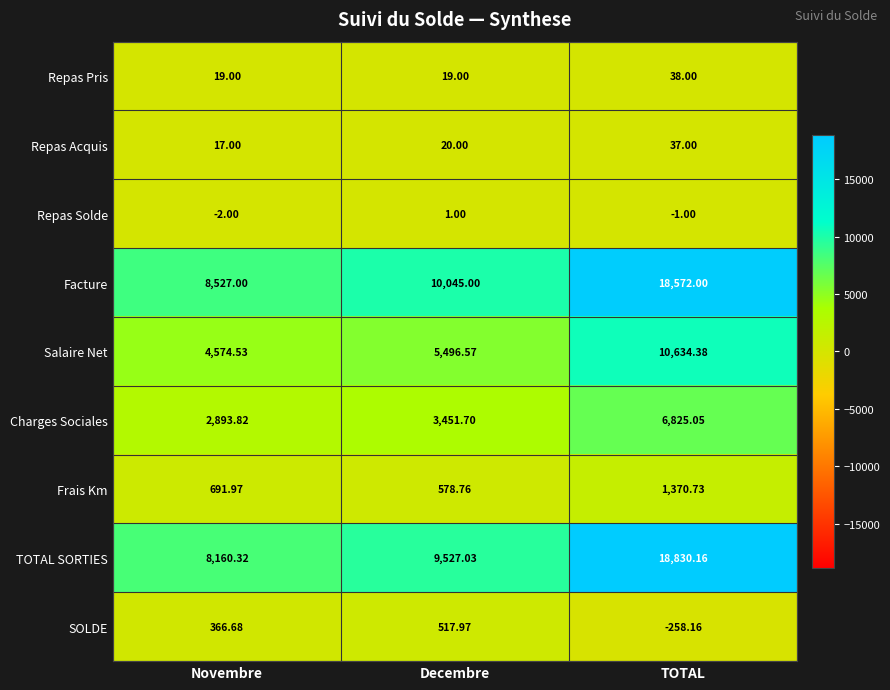

Where is Salaire Net nearest to the value 7604?

Decembre